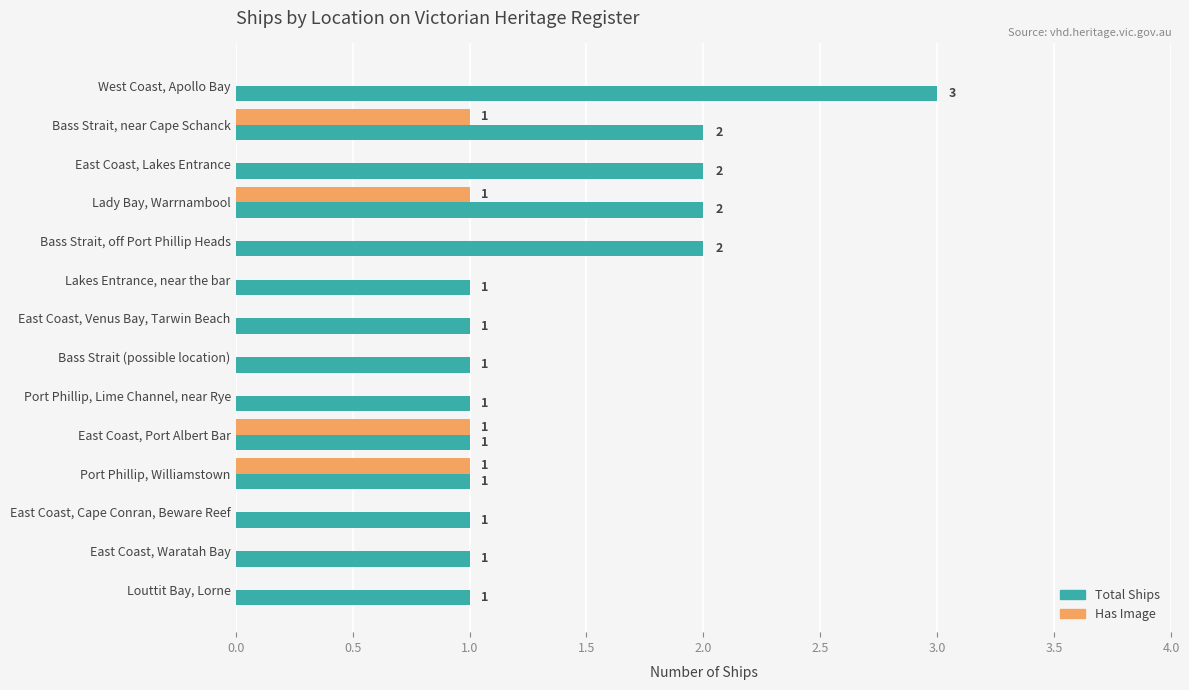

What is the sum of all Total Ships values?

20